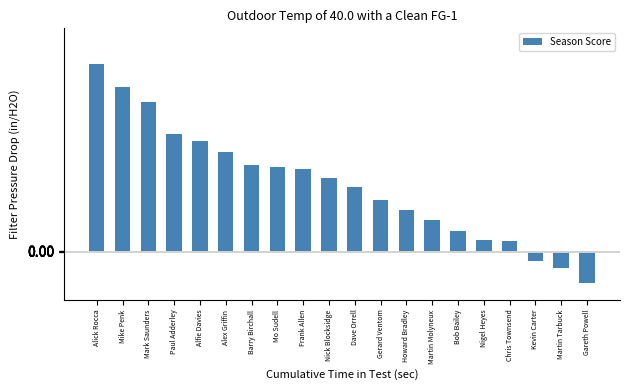

What is the difference between the second highest and second lowest values?

56.7